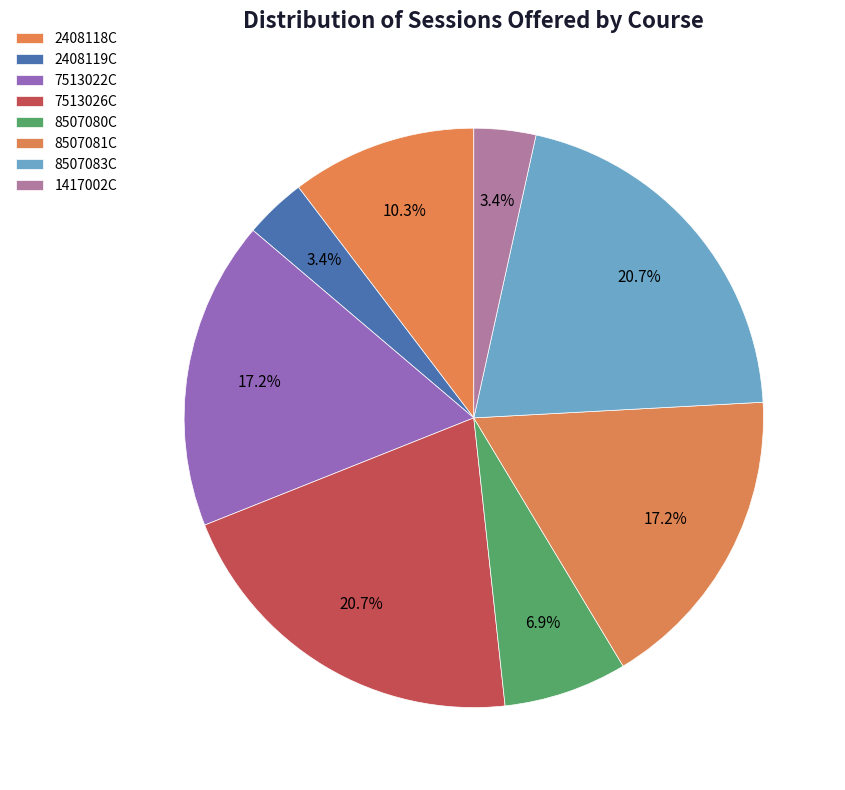

Count the number of slices in the pie.

8